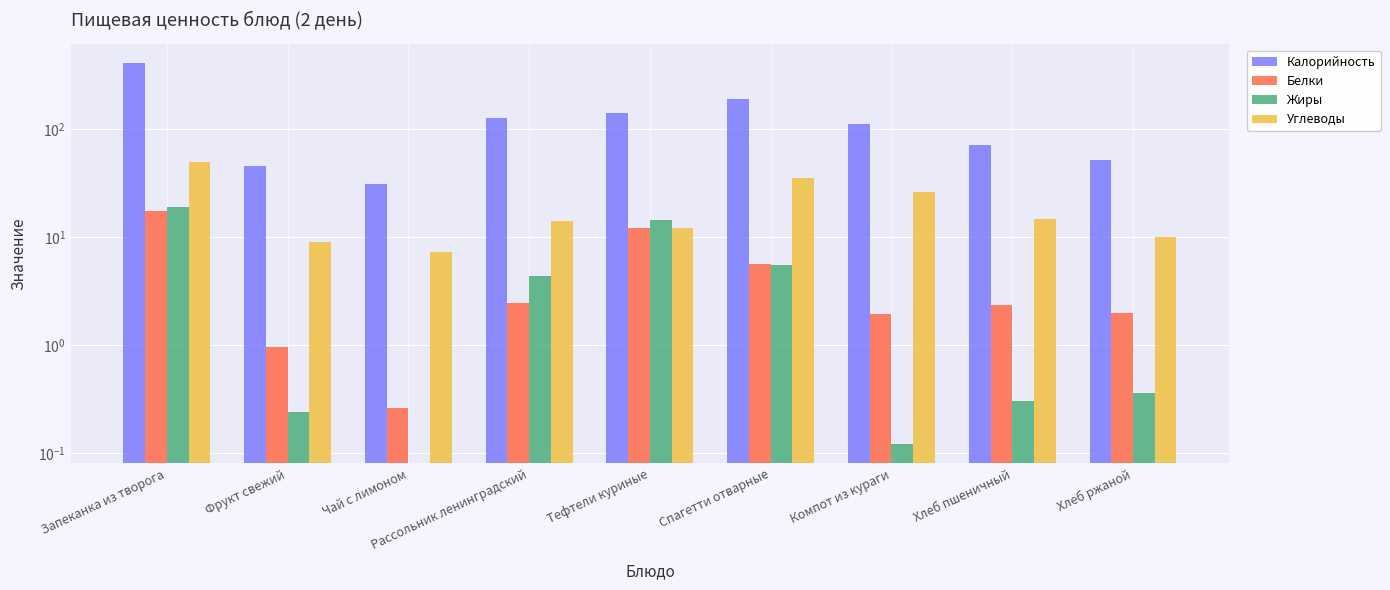

What is the average value of the Белки series?

5.0